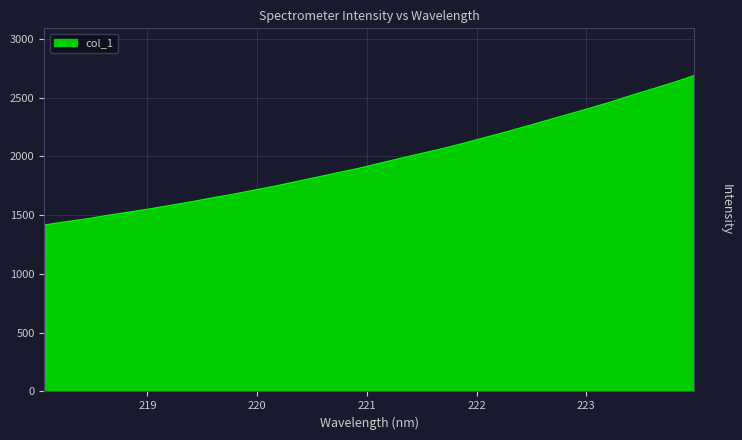

What is the minimum value shown in the chart?

1416.6